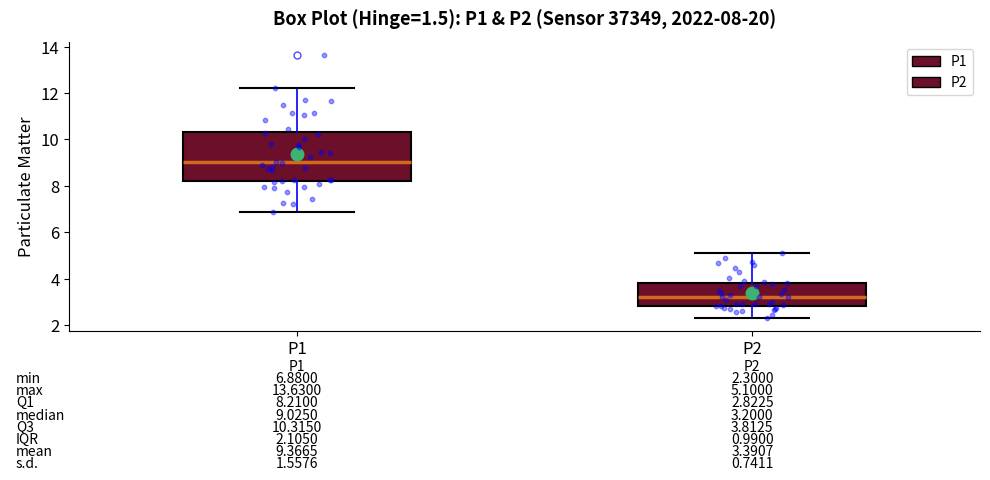

Which box is the tallest, from its lower edge to its upper edge?

P1